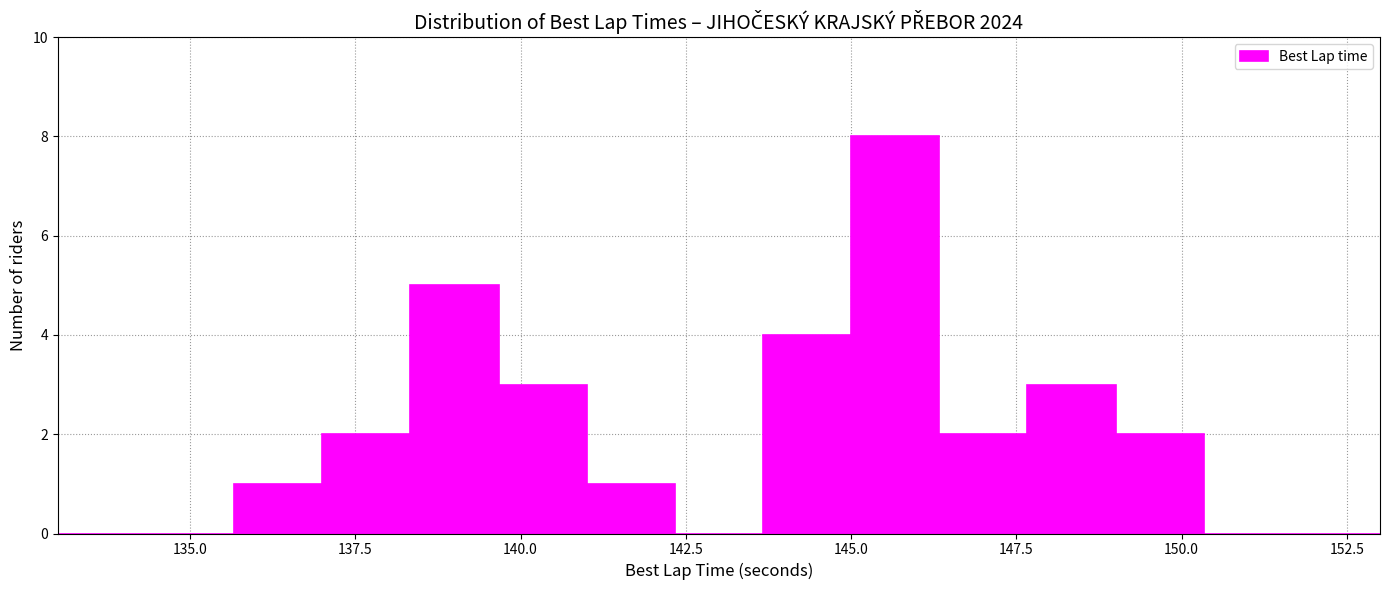

Read against the x-axis, roughly where is the centre of the tallest bar?

145.5